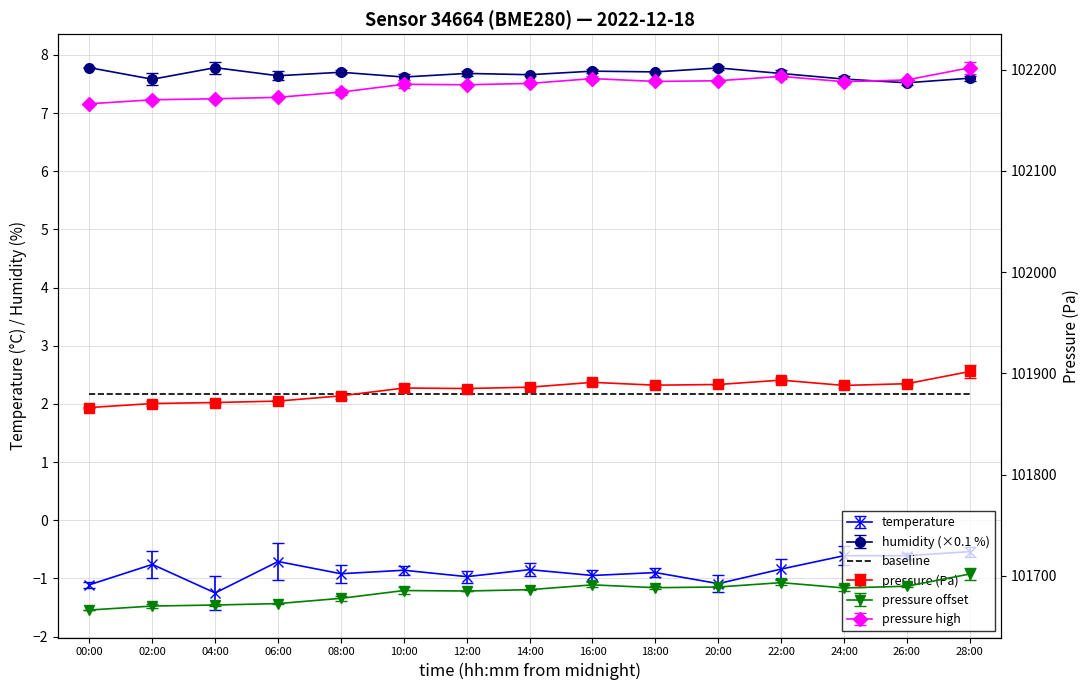

What is the difference between the maximum and minimum values in the temperature series?

0.7